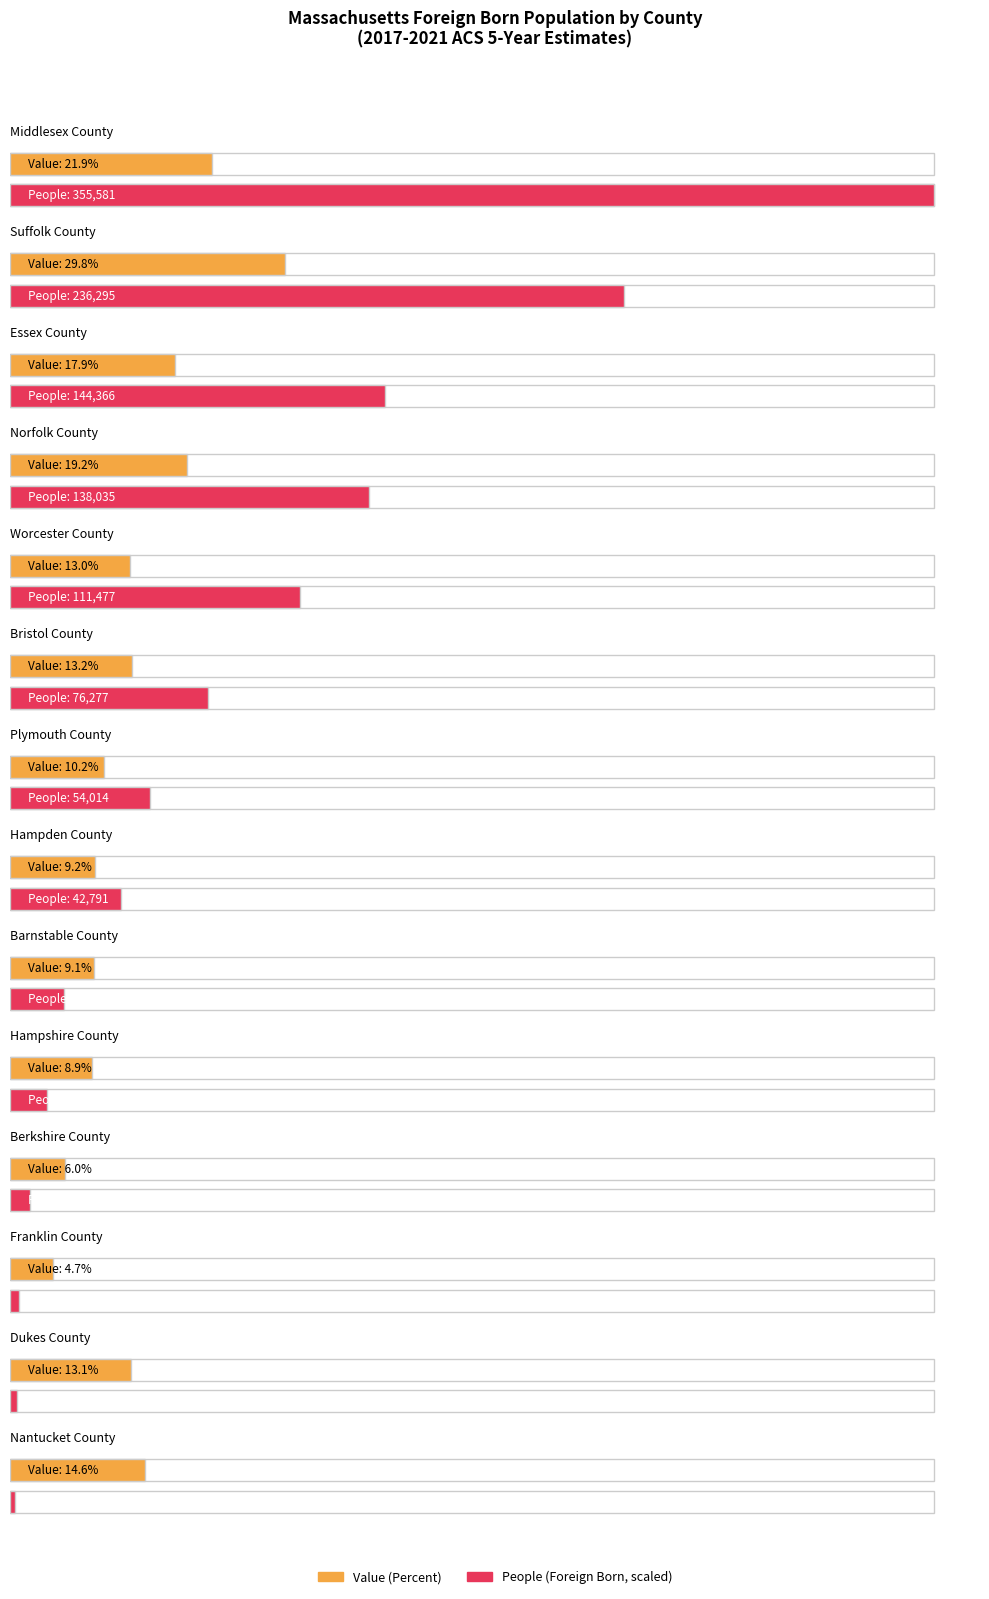

True or false: People (Foreign Born) has a value of 3307.0 at Franklin County.

True